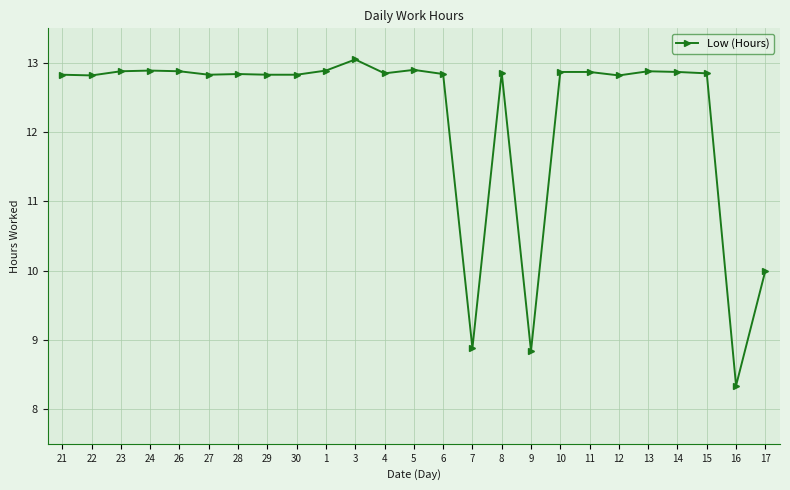

The value at 16 is 3.3. True or false?

False